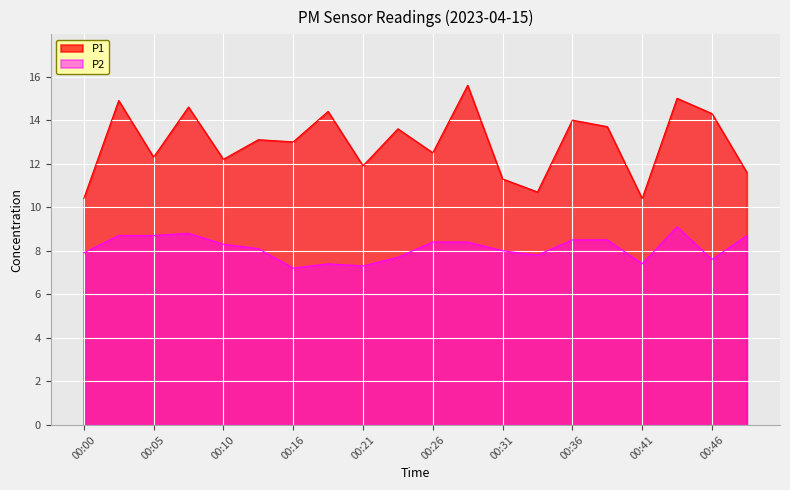

Reading left to right, what are all the values shown in this chart?

P1: 10.4	14.9	12.3	14.6	12.2	13.1	13.0	14.4	11.9	13.6	12.5	15.6	11.3	10.7	14.0	13.7	10.4	15.0	14.3	11.6
P2: 7.9	8.7	8.7	8.8	8.3	8.1	7.2	7.4	7.3	7.7	8.4	8.4	8.0	7.8	8.5	8.5	7.4	9.1	7.6	8.7